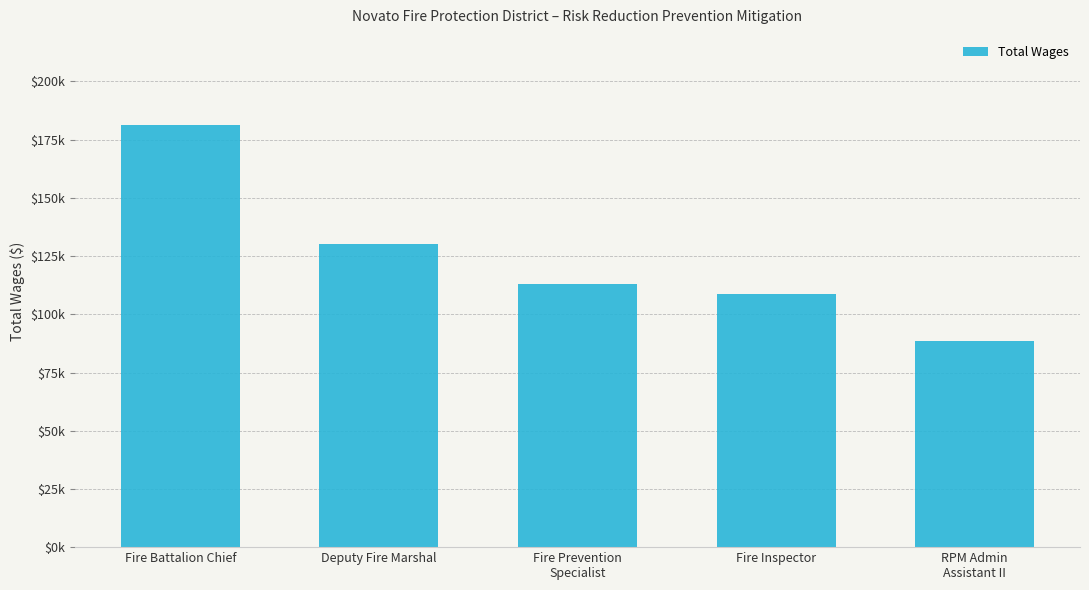

What position from the left is Fire Inspector?

4